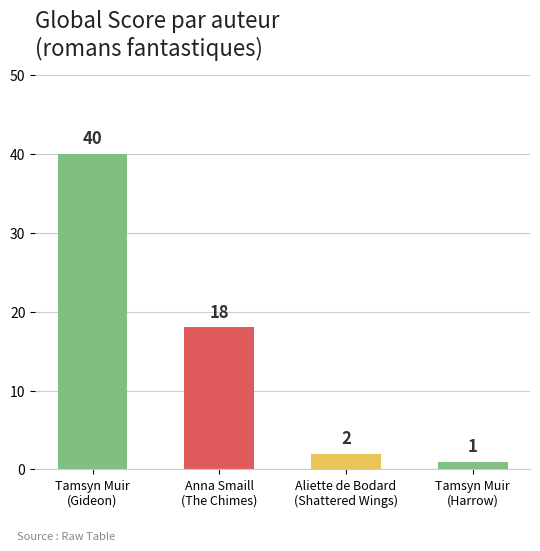

What position from the right is Tamsyn Muir
(Gideon)?

4